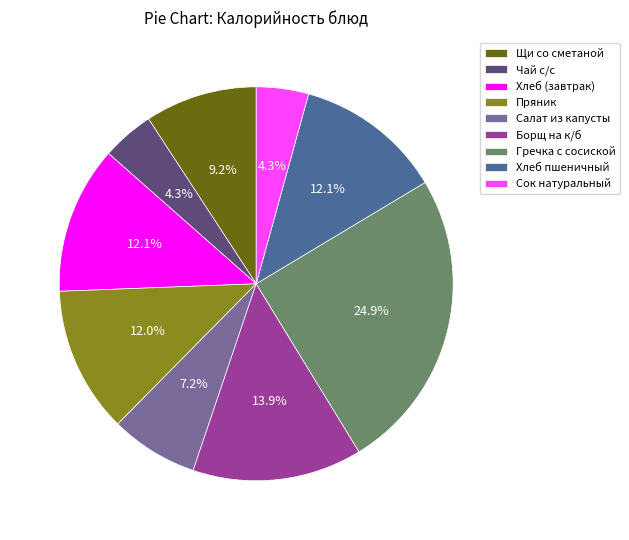

What percentage do Гречка с сосиской and Салат из капусты together represent?

32.1%